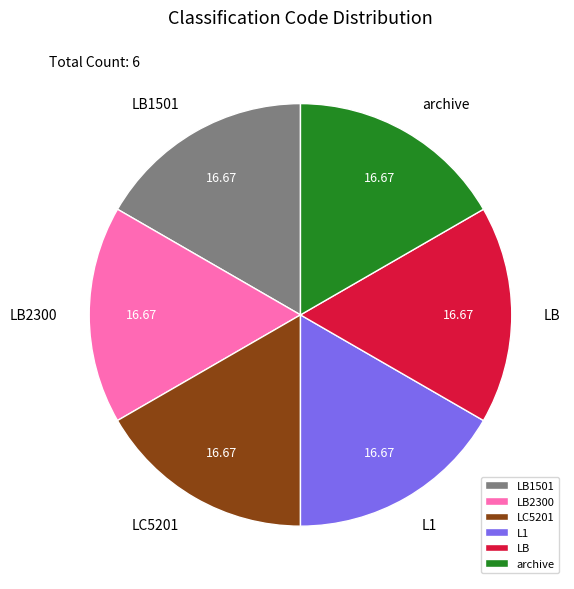

Is there any slice that represents more than half of the pie?

No